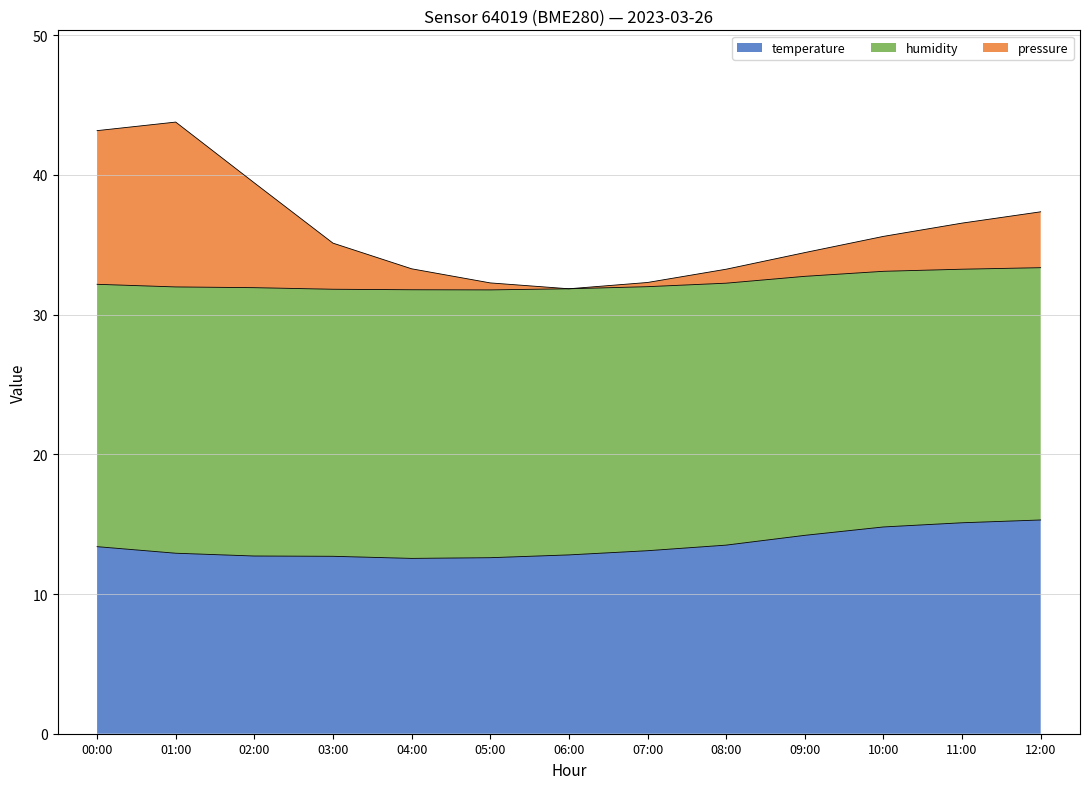

What is the value of the pressure_norm point at the 2nd from the left?

43.8